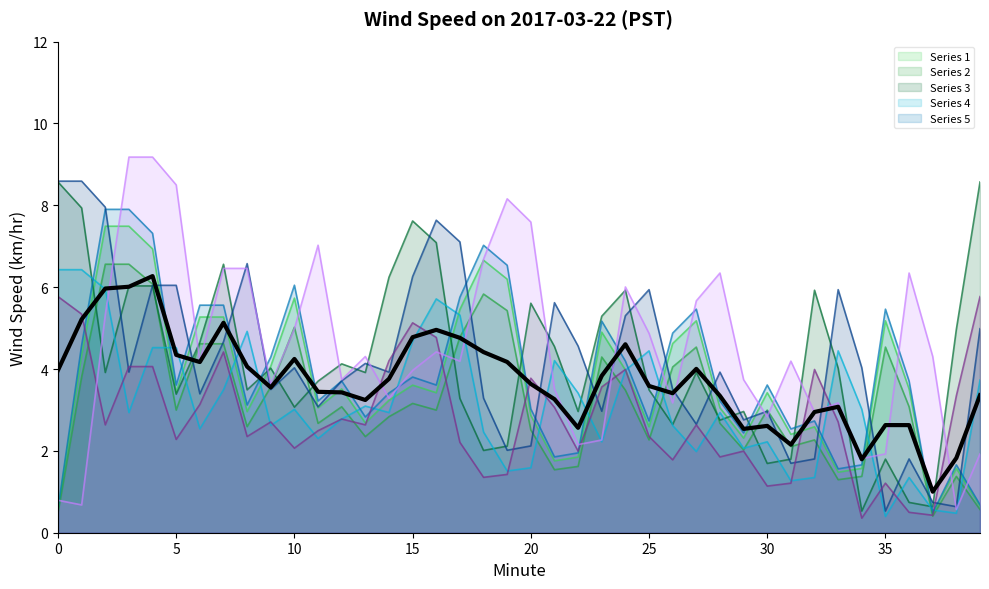

What is the minimum value shown in the chart?

0.4